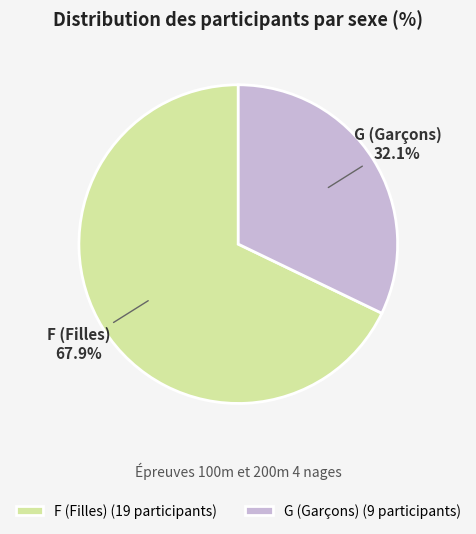

Which has a higher value, G or F?

F